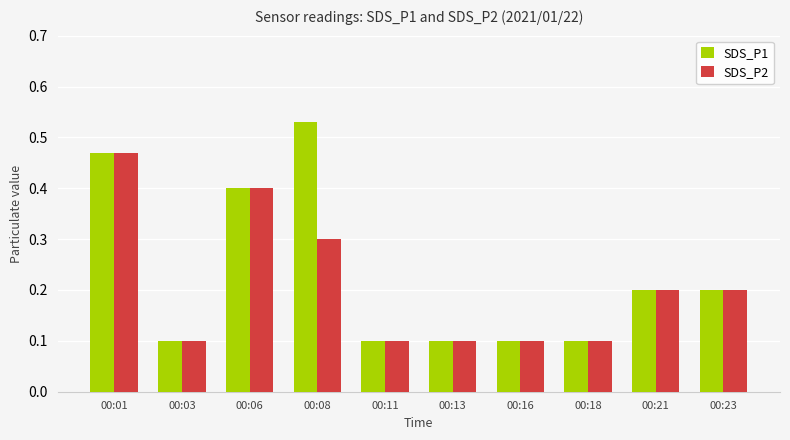

Are the bars horizontal?

No